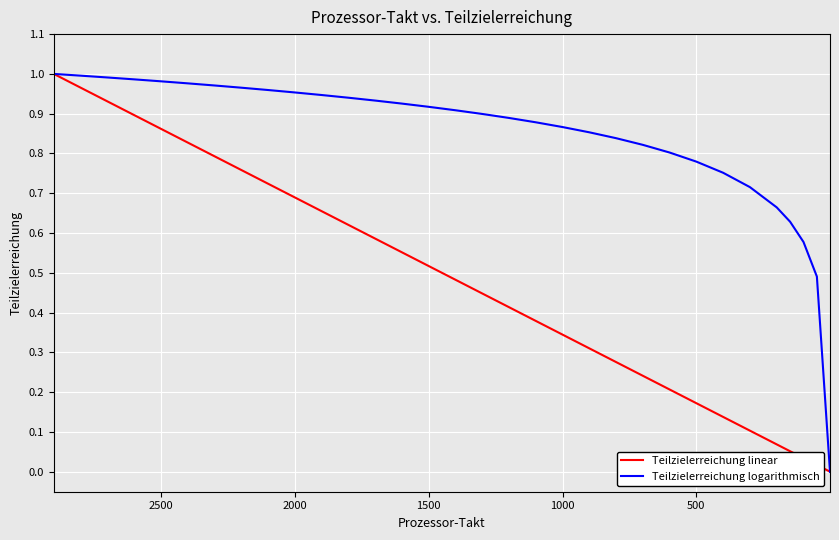

What is the sum of all Teilzielerreichung logarithmisch values?

26.8